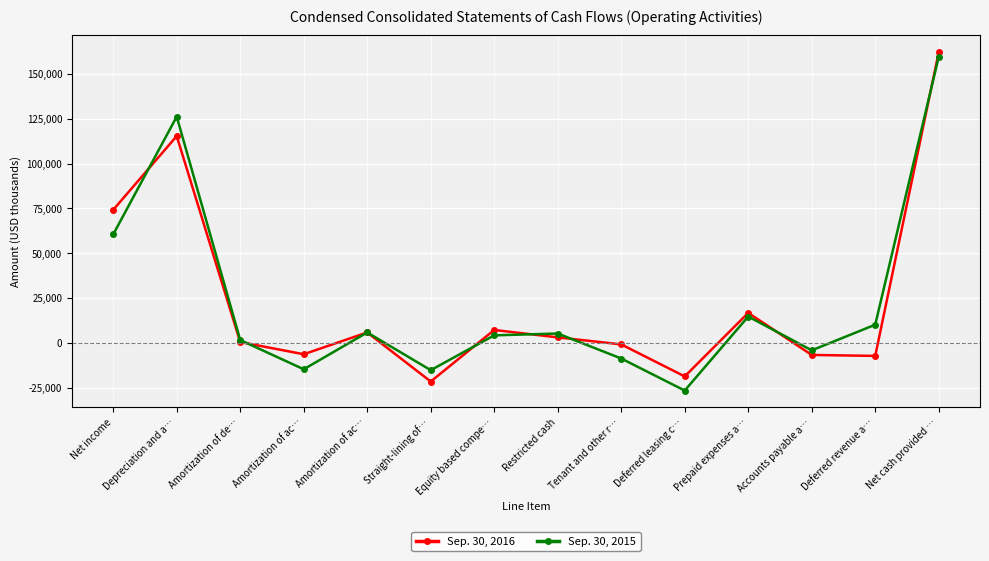

What is the spread (max minus min) of values at Amortization of de…?

1110